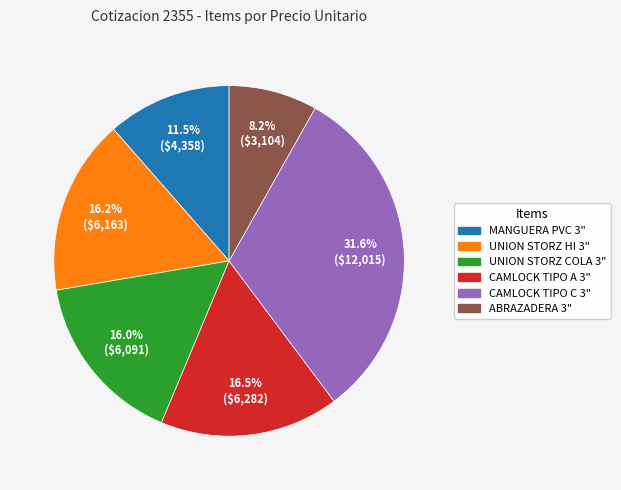

Is there any slice that represents more than half of the pie?

No